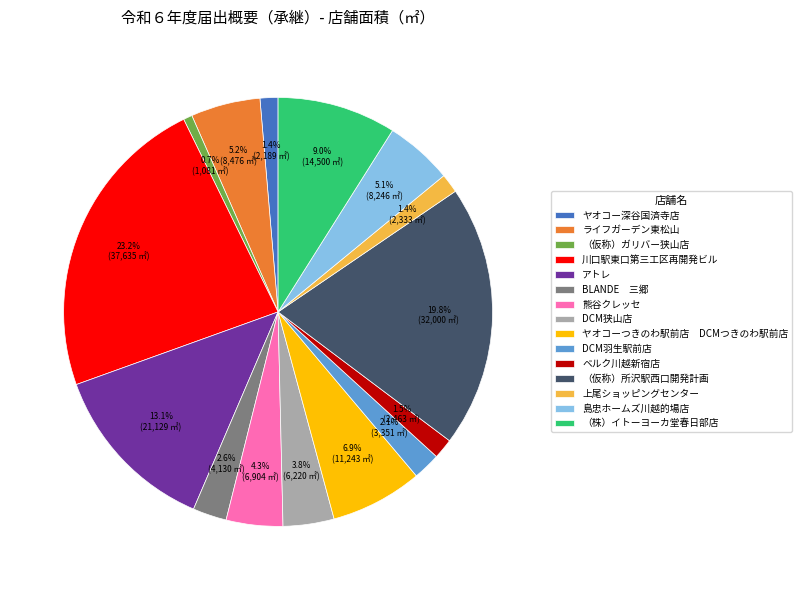

Does ヤオコー深谷国済寺店 represent more than half of the total?

No